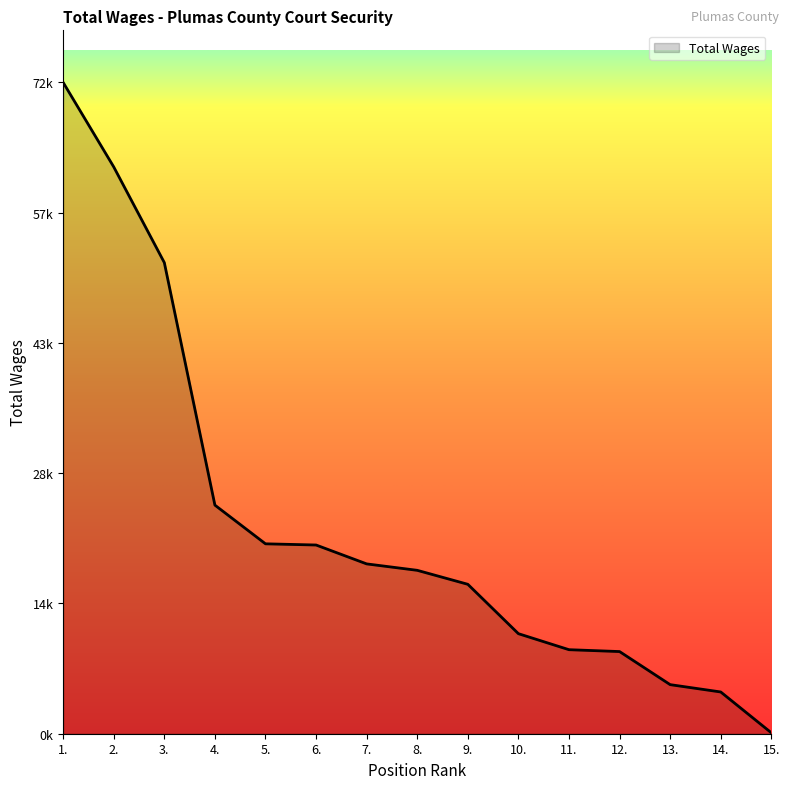

What is the difference between the maximum and minimum values?

72007